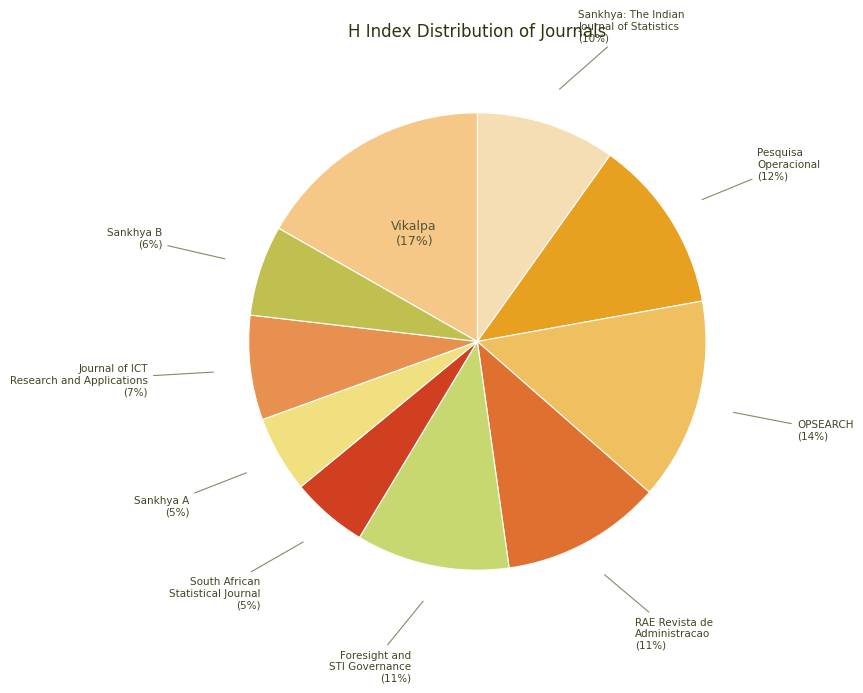

Combined, do Sankhya B and Sankhya: The Indian Journal of Statistics account for over 50%?

No